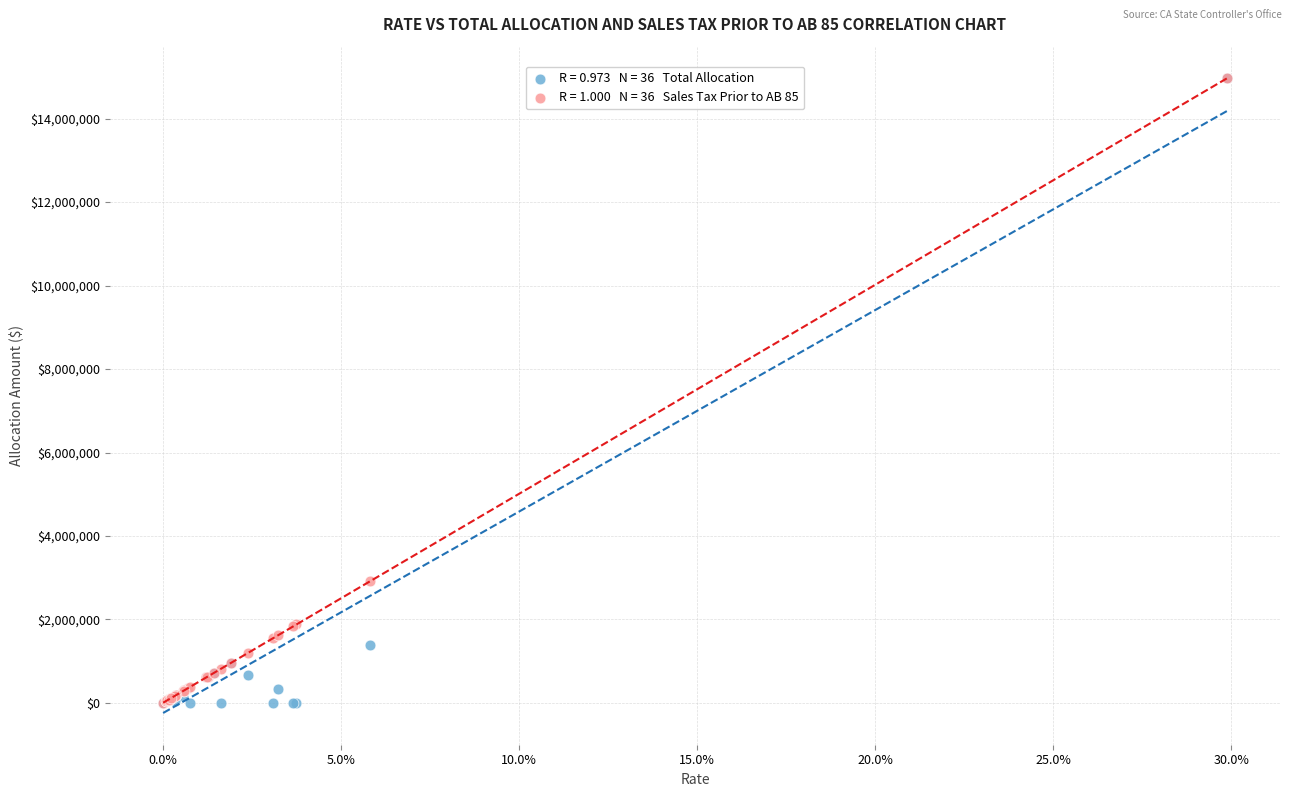

Across all series, what Y value is closest to 7481172?

2915490.8